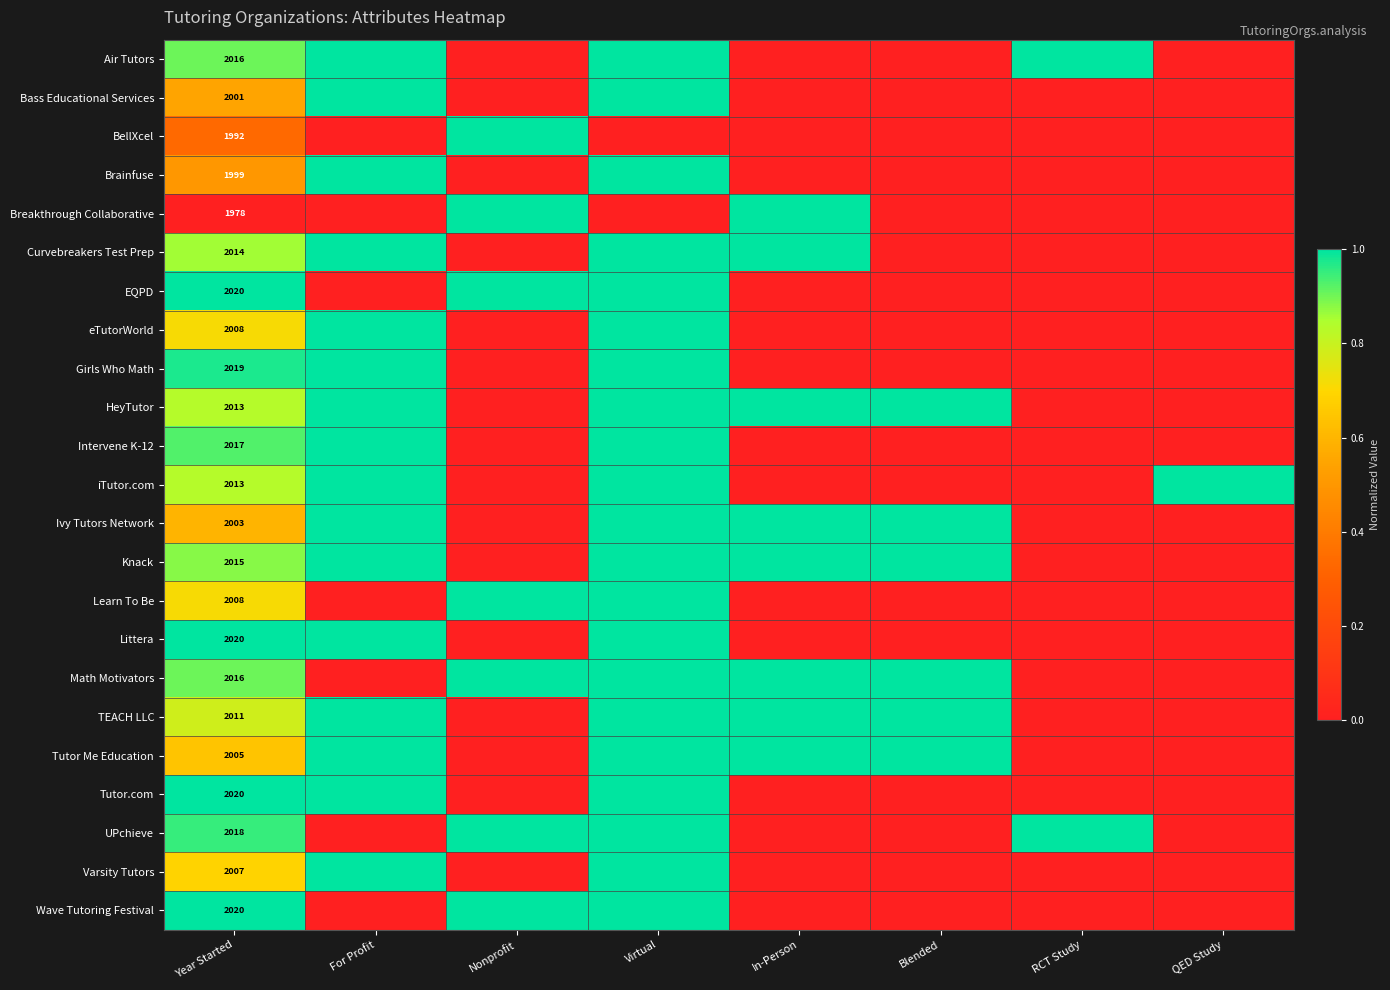

How many series are shown in this chart?

23